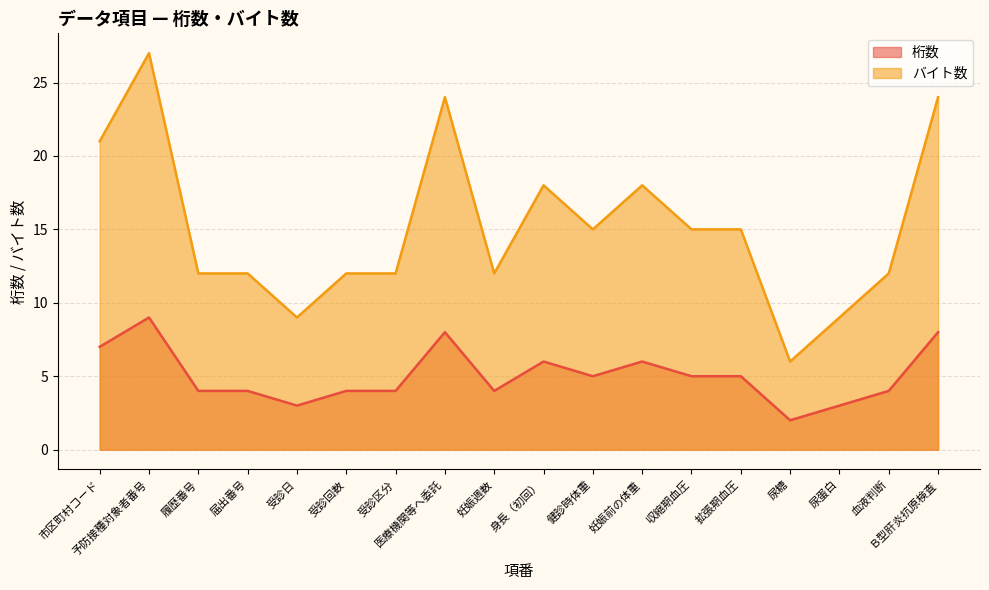

True or false: バイト数 and 桁数 intersect in this chart.

False